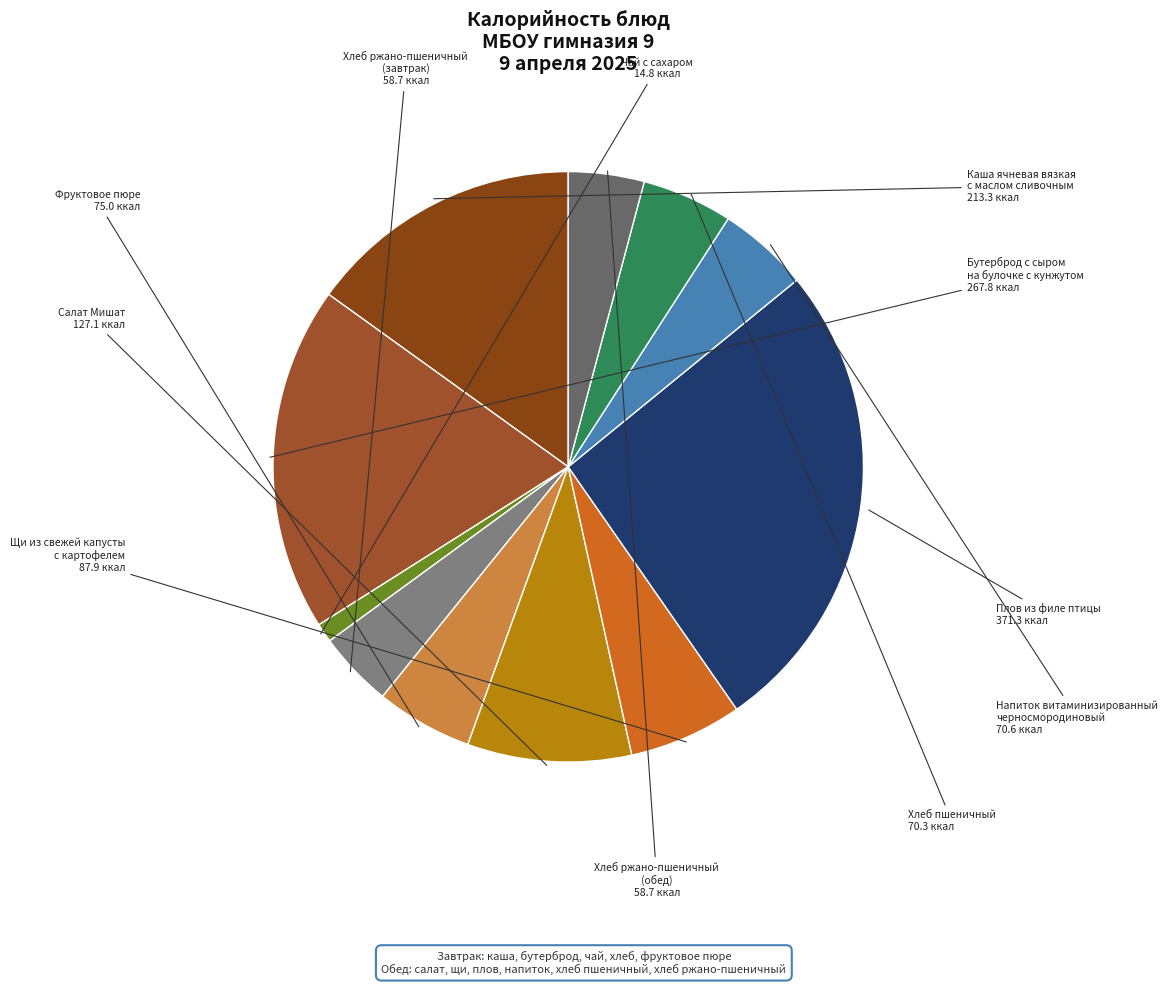

To the nearest percent, what is the difference between the largest and smallest slice percentages?

25%